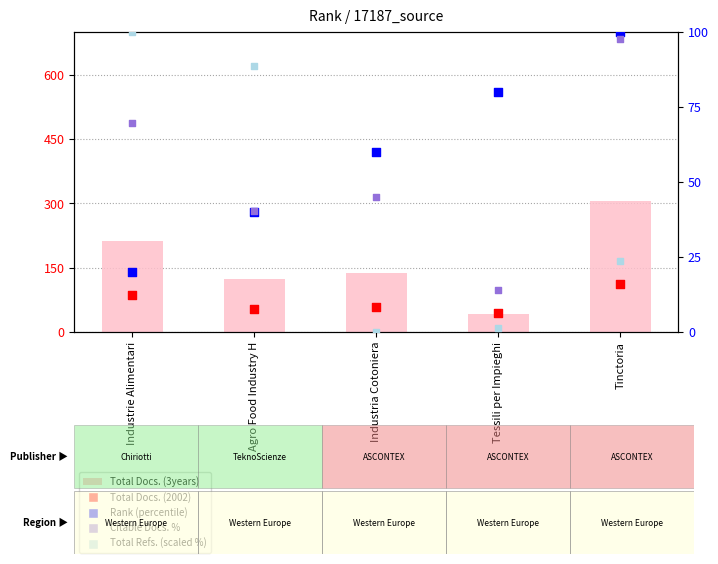

Which series contains the lowest Y value?

Total Refs. (scaled %)